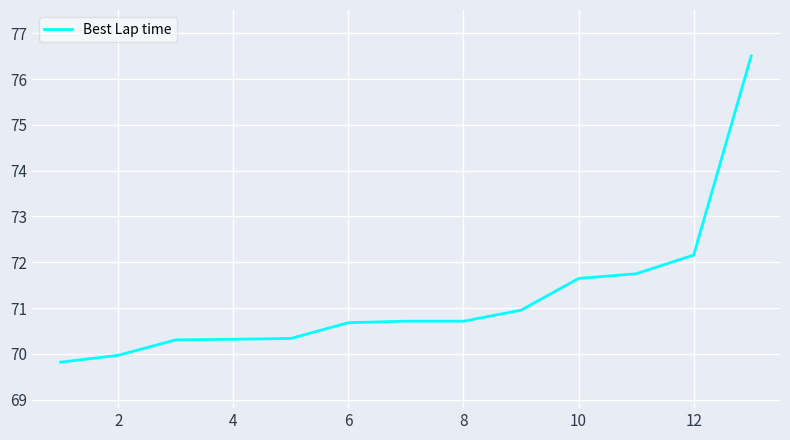

What is the maximum value shown in the chart?

76.5